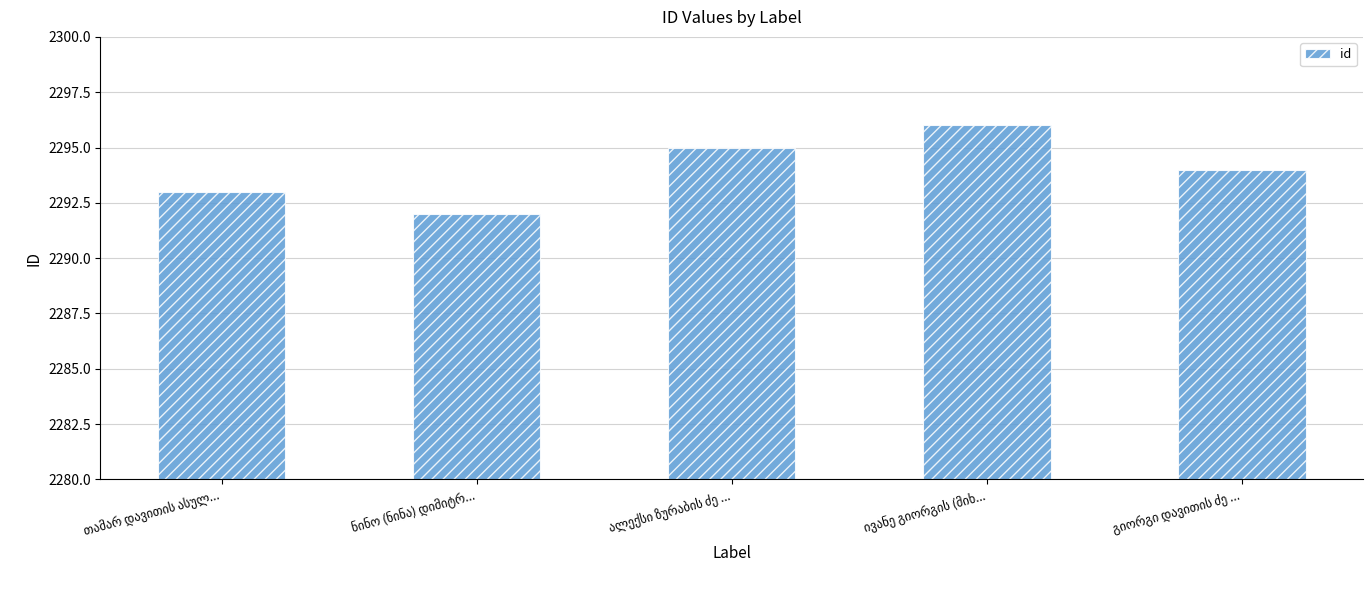

What is the difference between the maximum and minimum values?

4